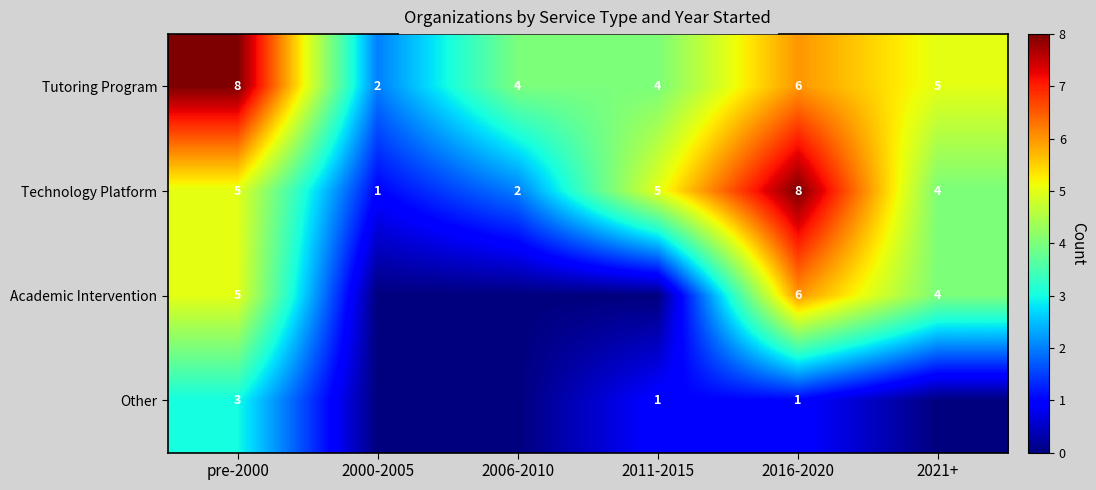

Is the value of Technology Platform at 2000-2005 greater than the value of Tutoring Program at pre-2000?

No